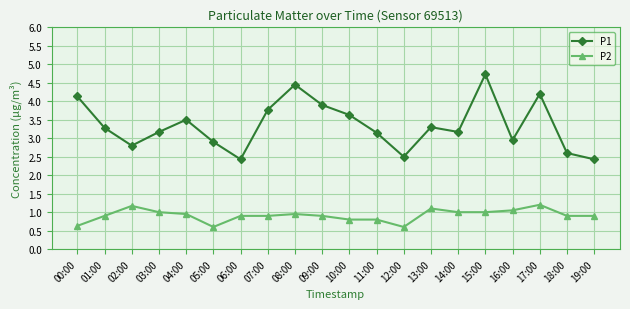

Is this an area chart (filled region under the line)?

No